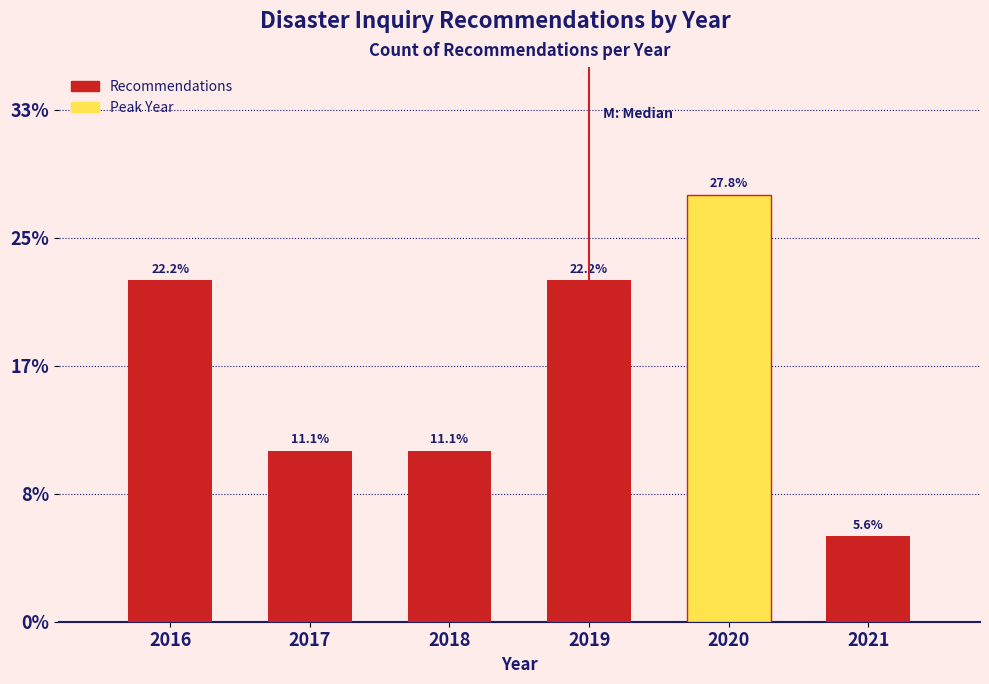

Reading right to left, what are all the values shown in this chart?

5.6	27.8	22.2	11.1	11.1	22.2